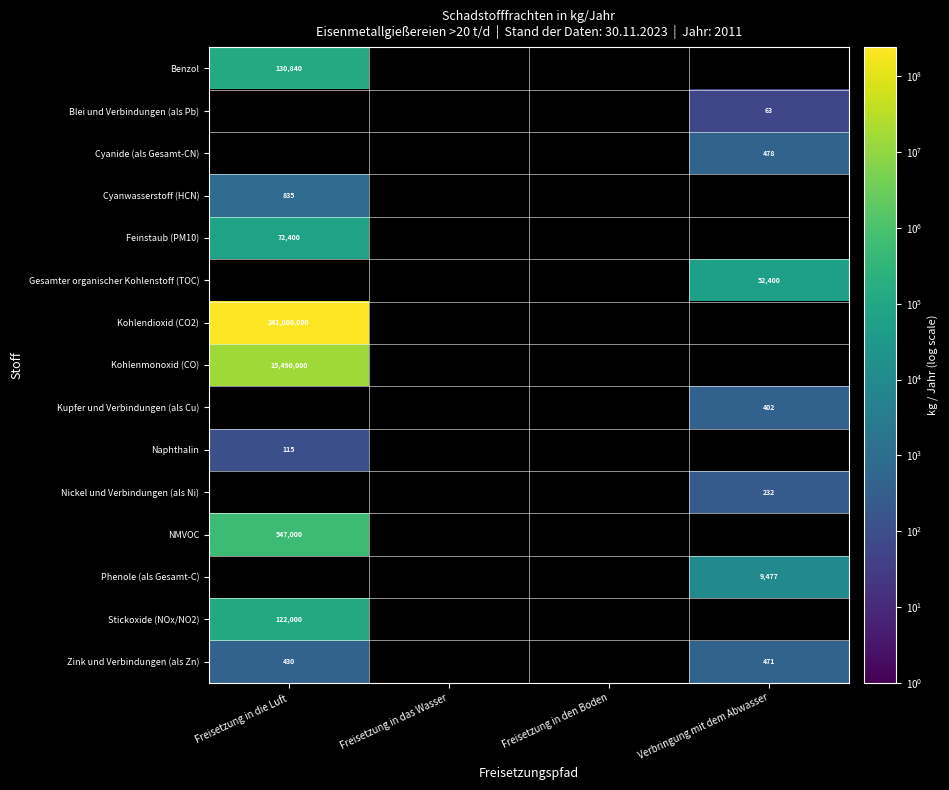

What is the smallest value displayed?

63.0